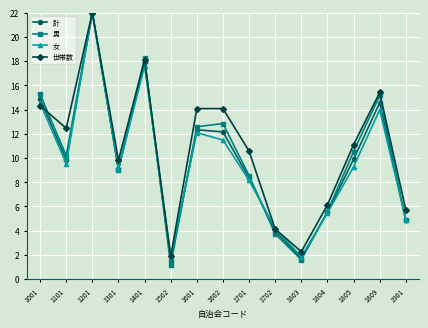

The 計 series shows 4.9 at 1901. True or false?

True